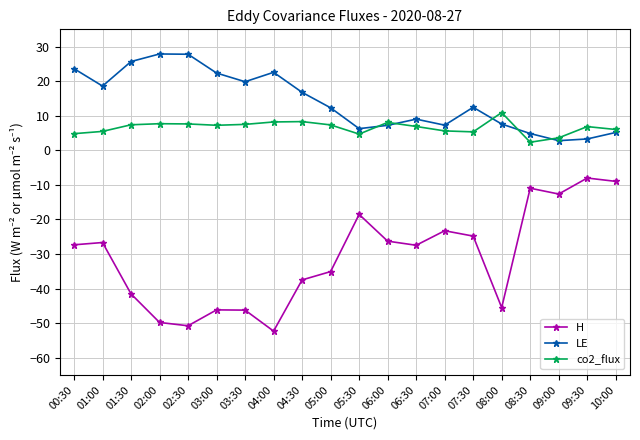

How many distinct data groups are displayed?

3